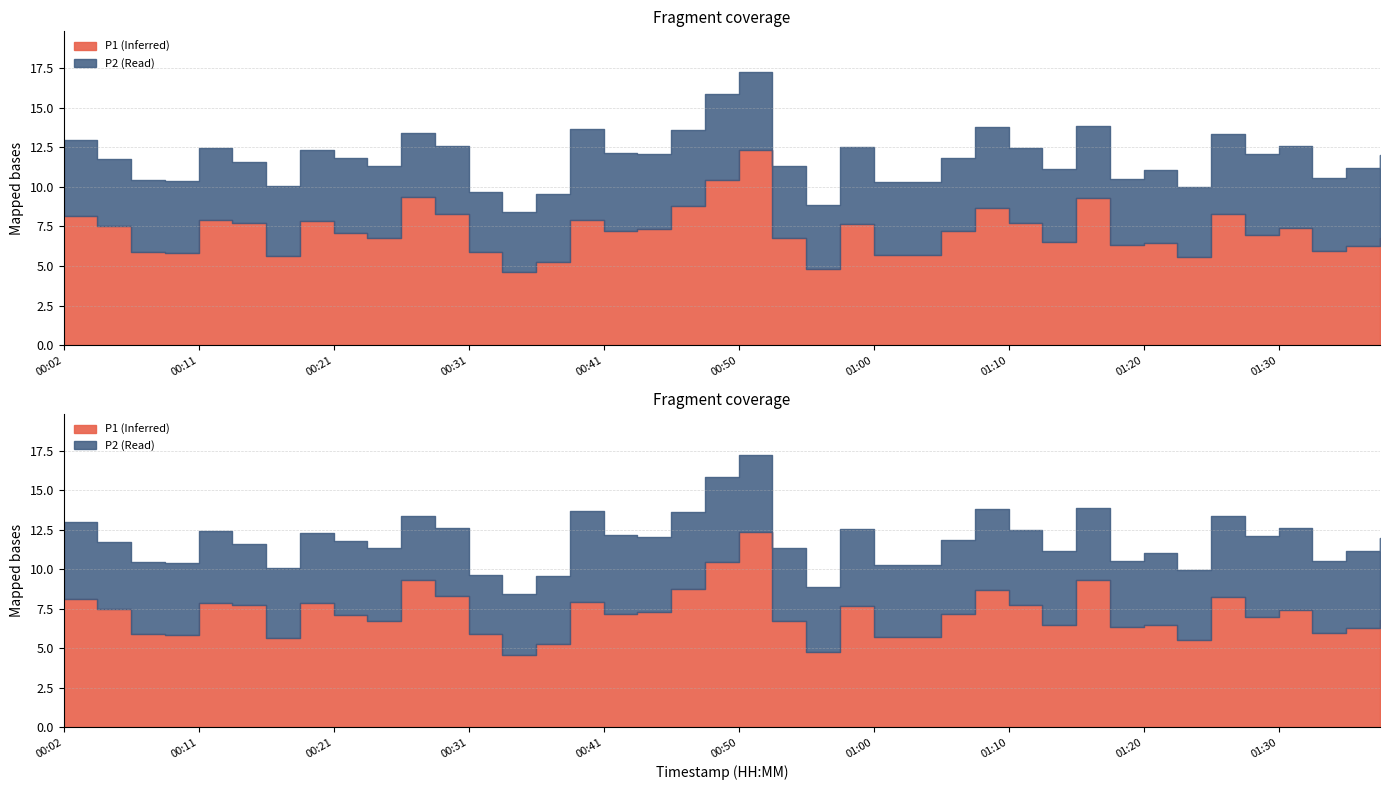

Reading left to right, transcribe all the data shown in this chart.

P1: 00:02=8.2	00:04=7.5	00:07=5.9	00:09=5.8	00:11=7.9	00:14=7.8	00:16=5.6	00:19=7.8	00:21=7.1	00:24=6.8	00:26=9.3	00:28=8.3	00:31=5.9	00:33=4.6	00:36=5.2	00:38=7.9	00:41=7.2	00:43=7.3	00:45=8.8	00:48=10.4	00:50=12.3	00:53=6.8	00:55=4.8	00:58=7.7	01:00=5.7	01:03=5.7	01:05=7.2	01:07=8.7	01:10=7.8	01:13=6.5	01:15=9.3	01:18=6.3	01:20=6.5	01:23=5.5	01:25=8.3	01:28=7.0	01:30=7.4	01:33=6.0	01:35=6.3	01:38=6.8
P2: 00:02=4.8	00:04=4.2	00:07=4.6	00:09=4.5	00:11=4.5	00:14=3.9	00:16=4.4	00:19=4.5	00:21=4.7	00:24=4.6	00:26=4.0	00:28=4.3	00:31=3.8	00:33=3.8	00:36=4.3	00:38=5.8	00:41=5.0	00:43=4.8	00:45=4.8	00:48=5.4	00:50=4.9	00:53=4.6	00:55=4.1	00:58=4.8	01:00=4.6	01:03=4.6	01:05=4.7	01:07=5.1	01:10=4.7	01:13=4.6	01:15=4.5	01:18=4.2	01:20=4.6	01:23=4.4	01:25=5.1	01:28=5.1	01:30=5.2	01:33=4.6	01:35=4.9	01:38=5.2